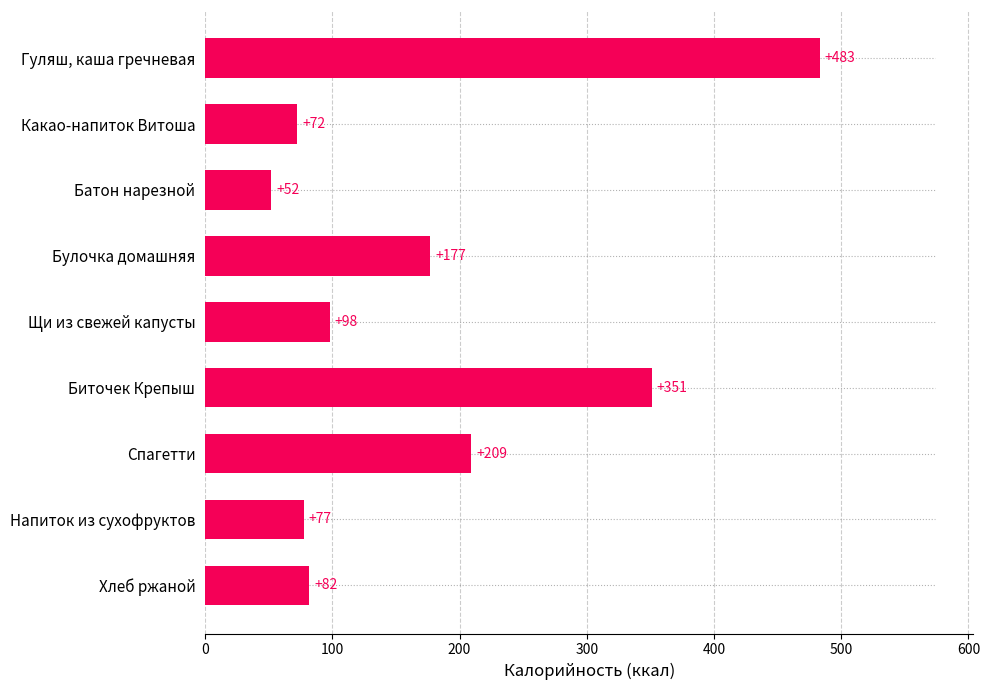

Rank the categories by value from highest to lowest.

Гуляш, каша гречневая, Биточек Крепыш, Спагетти, Булочка домашняя, Щи из свежей капусты, Хлеб ржаной, Напиток из сухофруктов, Какао-напиток Витоша, Батон нарезной